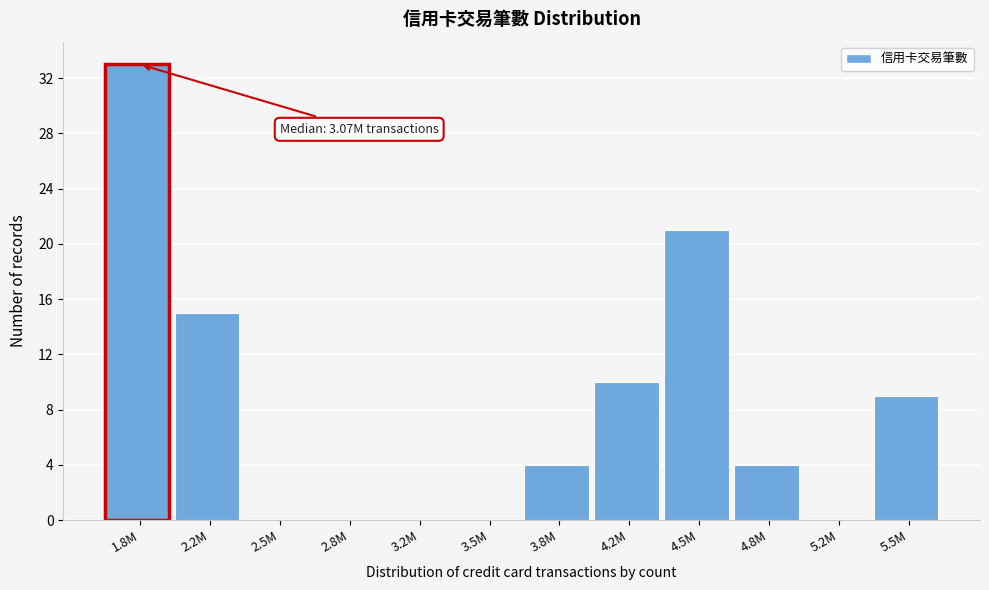

Reading left to right, extract all data points from this chart.

1.8M=33	2.2M=15	2.5M=0	2.8M=0	3.2M=0	3.5M=0	3.8M=4	4.2M=10	4.5M=21	4.8M=4	5.2M=0	5.5M=9